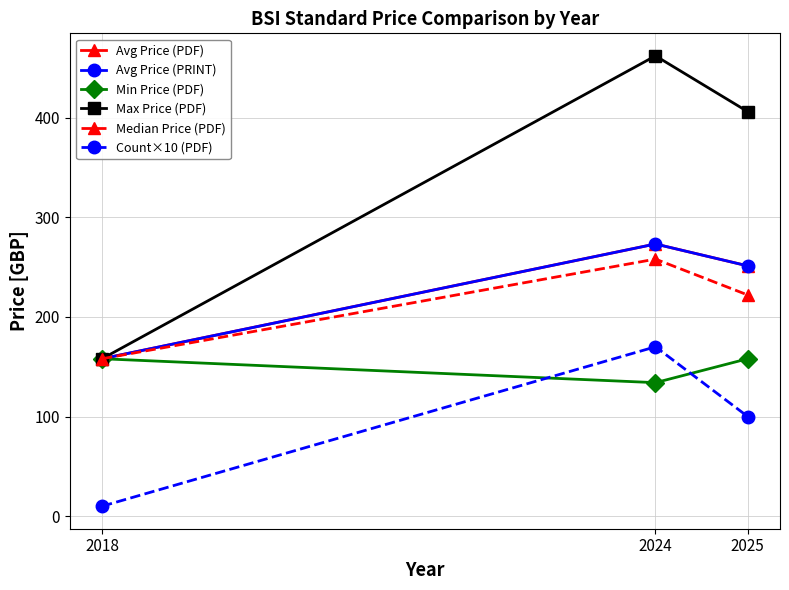

Does the chart have visible grid lines?

Yes